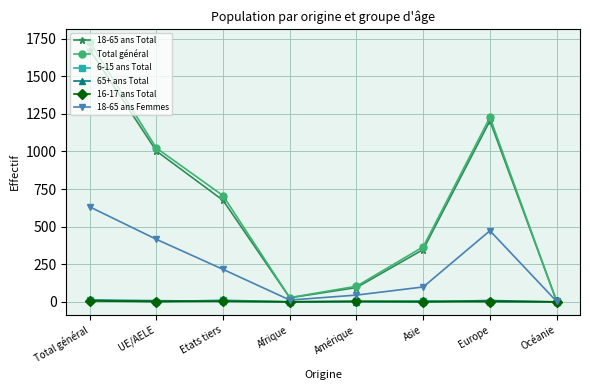

True or false: 18-65 ans Total has a value of 675 at Etats tiers.

True